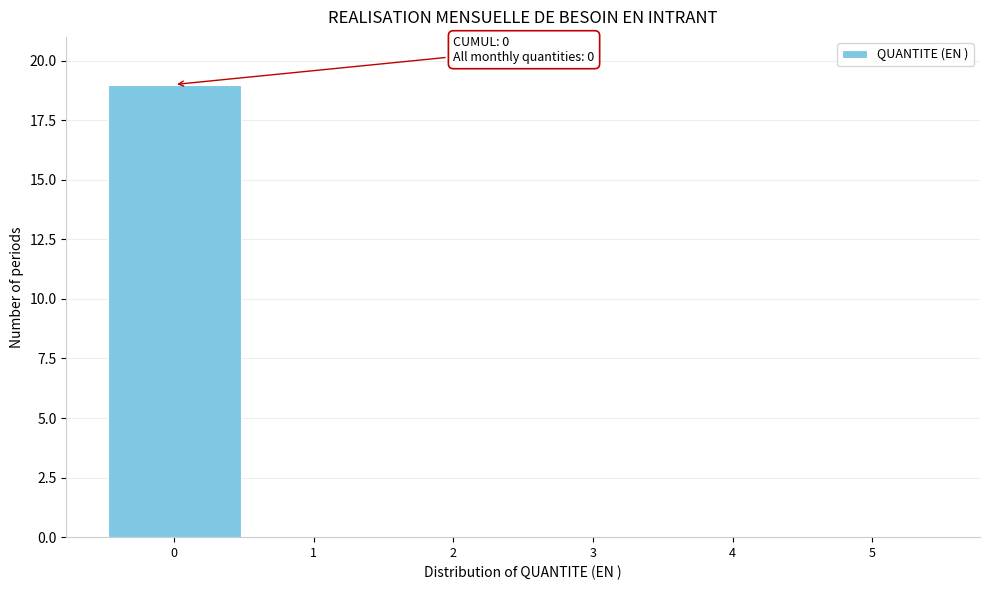

Over which range of the x-axis is the bar tallest?

-0.5 to 0.5